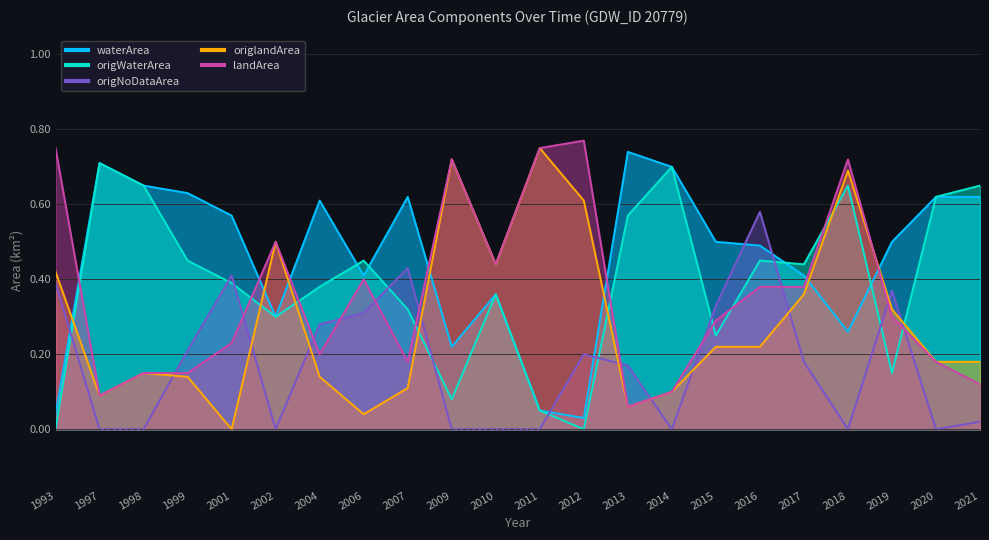

How many data points does each series have?

22